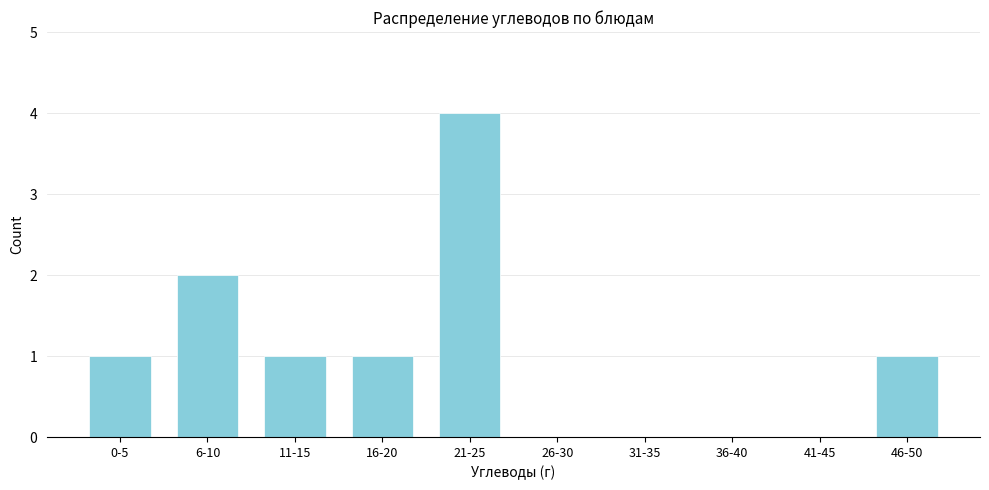

Reading left to right, transcribe all the data shown in this chart.

0-5=1	6-10=2	11-15=1	16-20=1	21-25=4	26-30=0	31-35=0	36-40=0	41-45=0	46-50=1